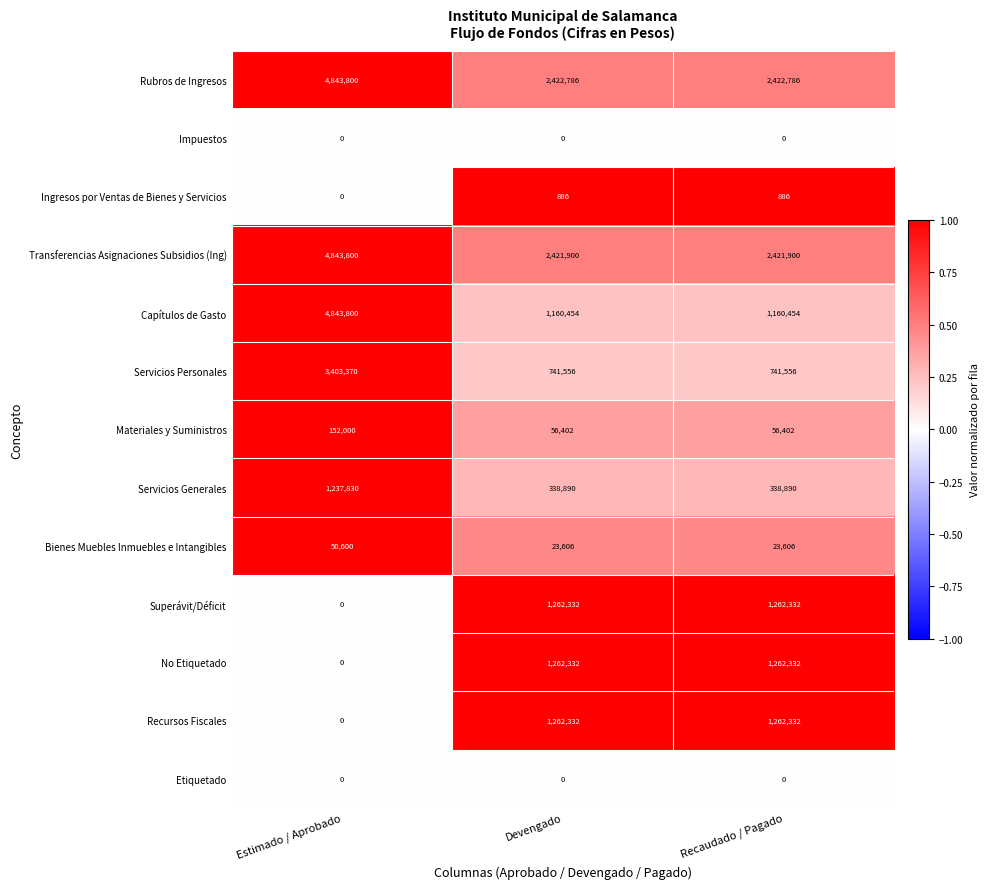

The value of Transferencias Asignaciones Subsidios (Ing) at Recaudado / Pagado is 3730175. True or false?

False